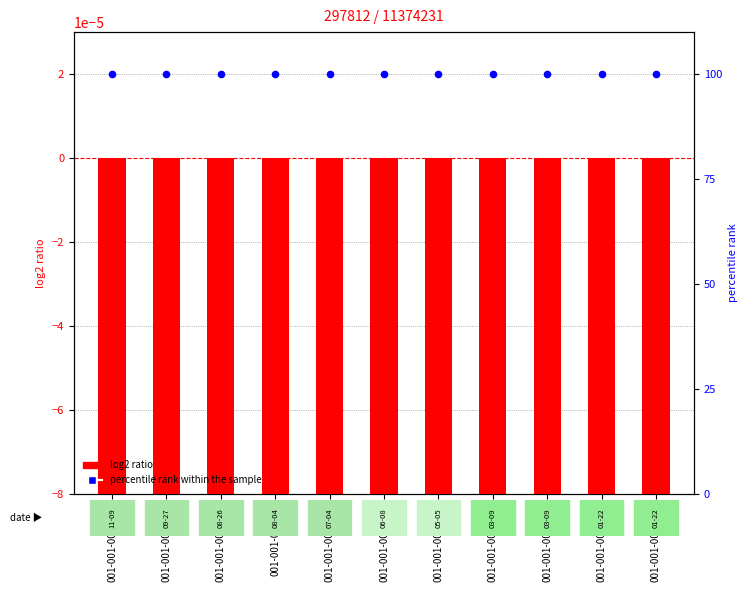

Which series has the widest spread of Y values?

log2 ratio